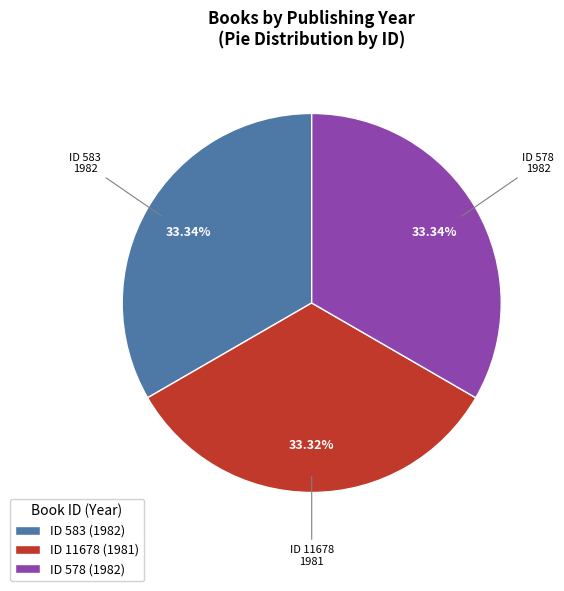

How many slices are in this pie chart?

3